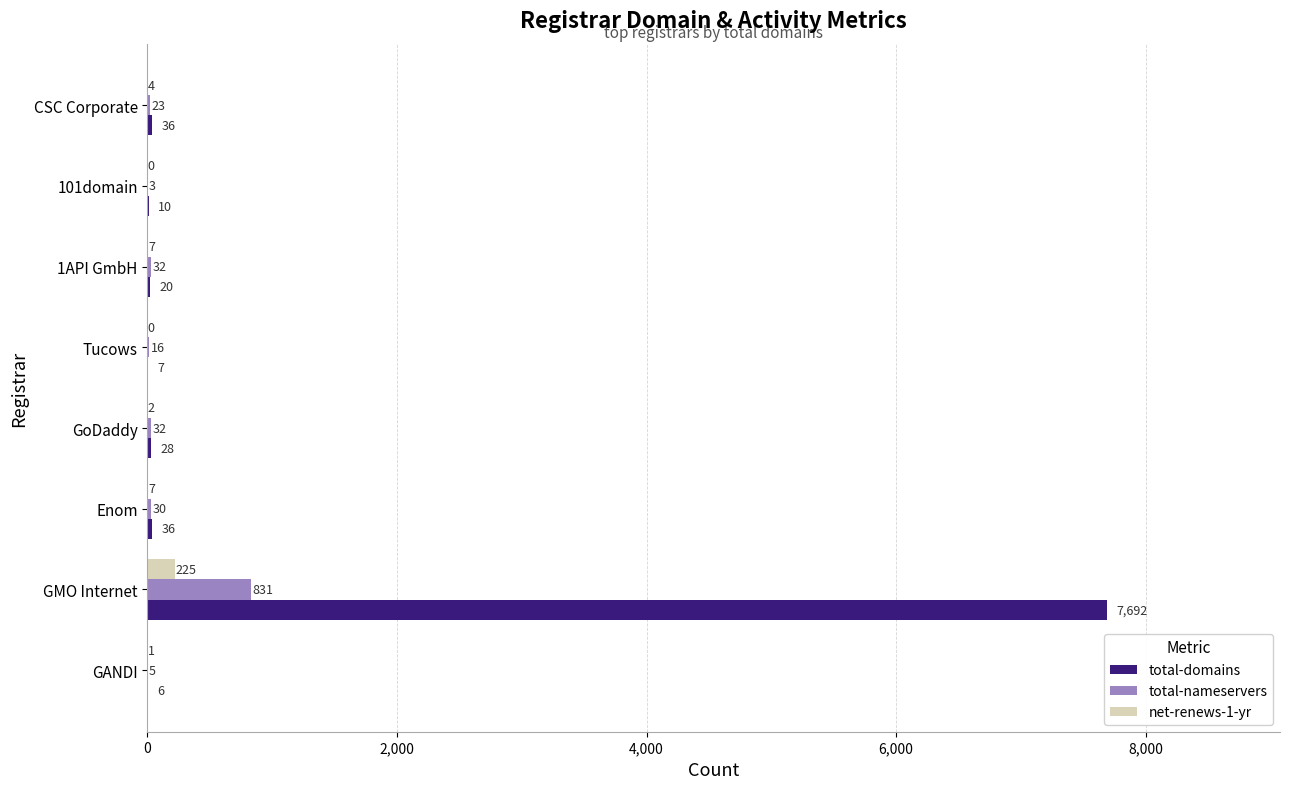

At which category is the sum across all series the highest?

GMO Internet